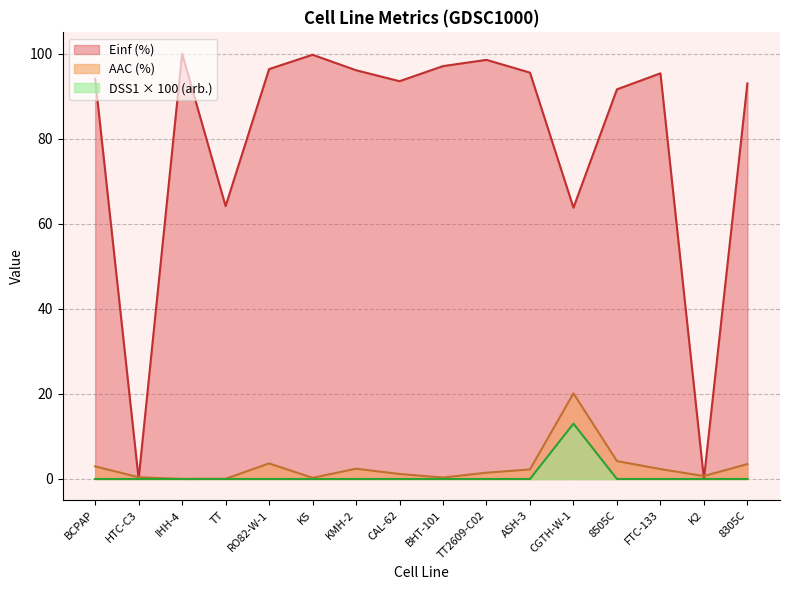

At which category does AAC (%) reach its first local valley?

IHH-4